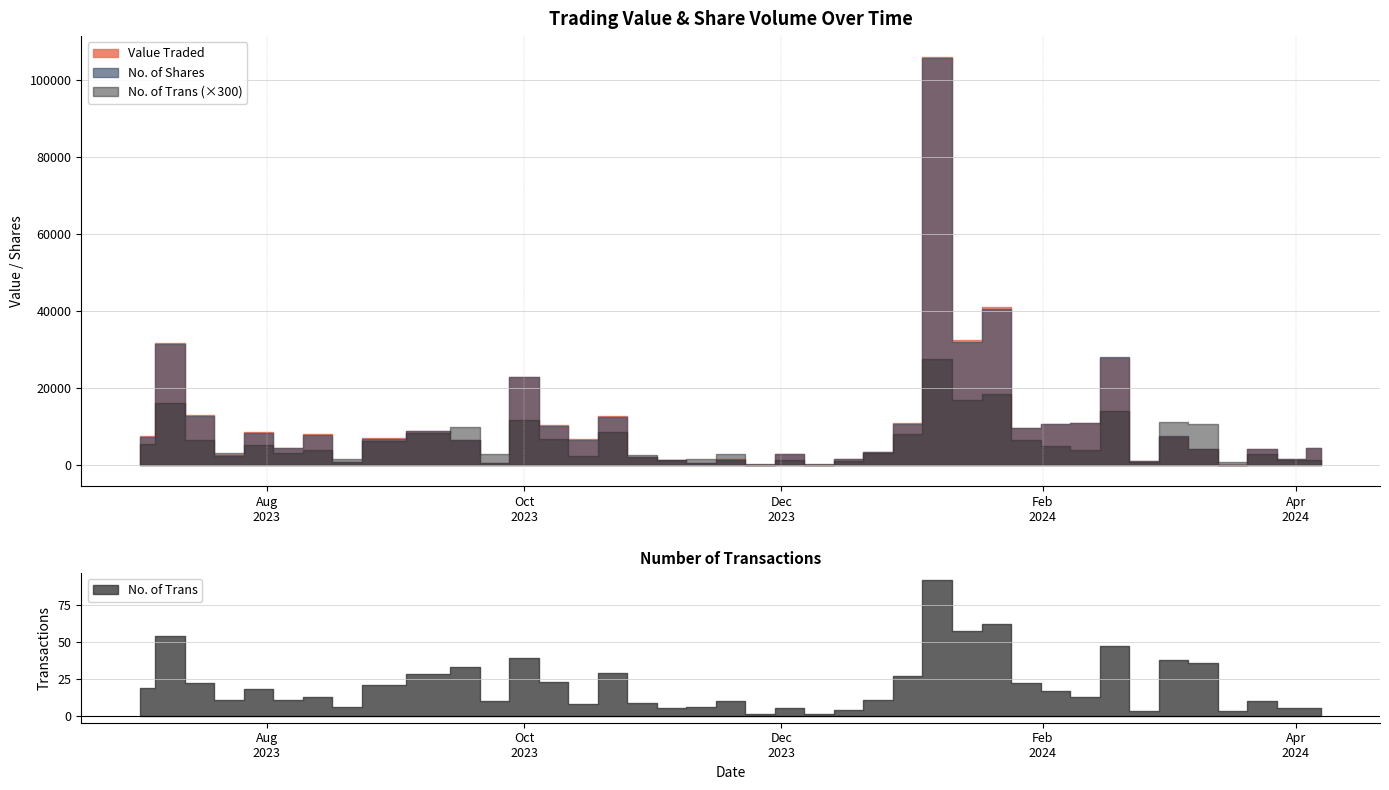

What is the sum of the Value Traded values at 13/08/2023 and 06/08/2023?

12697